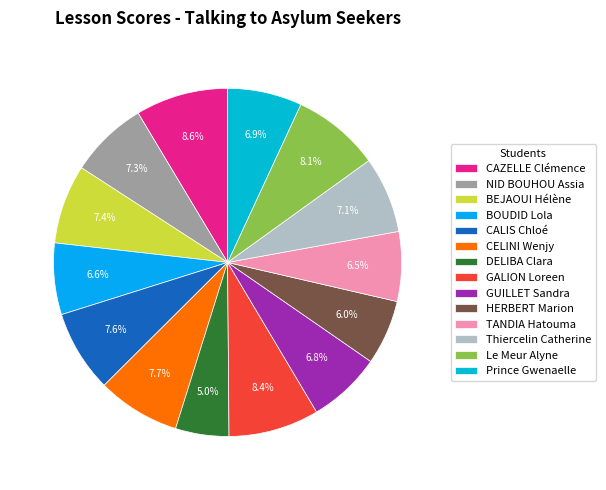

Which has a higher value, CELINI Wenjy or BOUDID Lola?

CELINI Wenjy